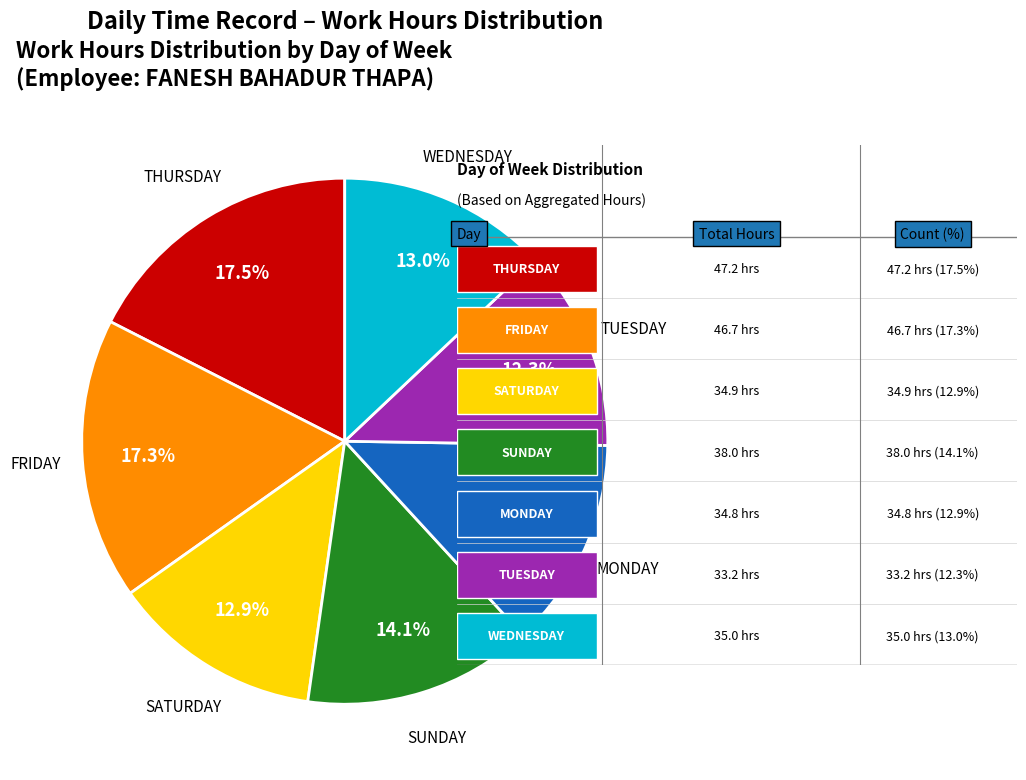

Does any single category account for the majority?

No